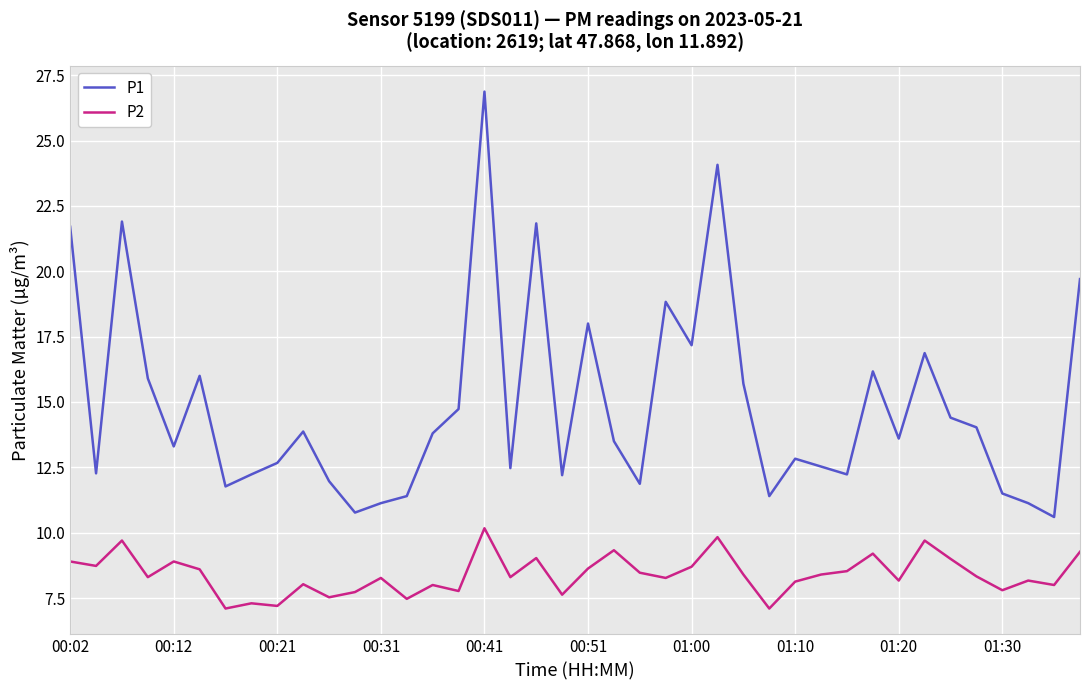

What is the minimum value for P1?

10.6